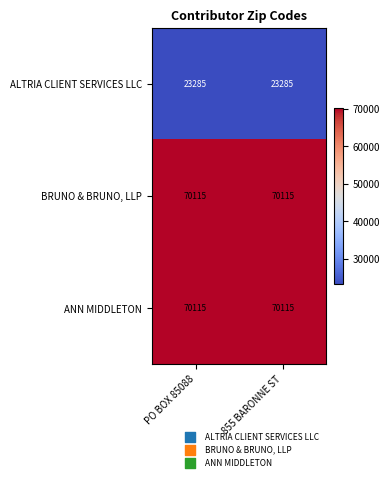

Reading right to left, extract all data points from this chart.

ALTRIA CLIENT SERVICES LLC: 855 BARONNE ST=23285	PO BOX 85088=23285
BRUNO & BRUNO, LLP: 855 BARONNE ST=70115	PO BOX 85088=70115
ANN MIDDLETON: 855 BARONNE ST=70115	PO BOX 85088=70115